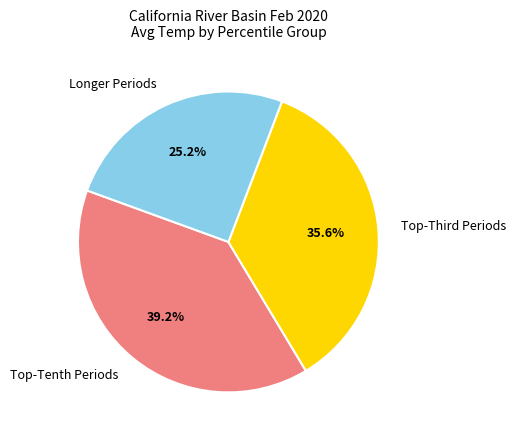

Does any single category account for the majority?

No